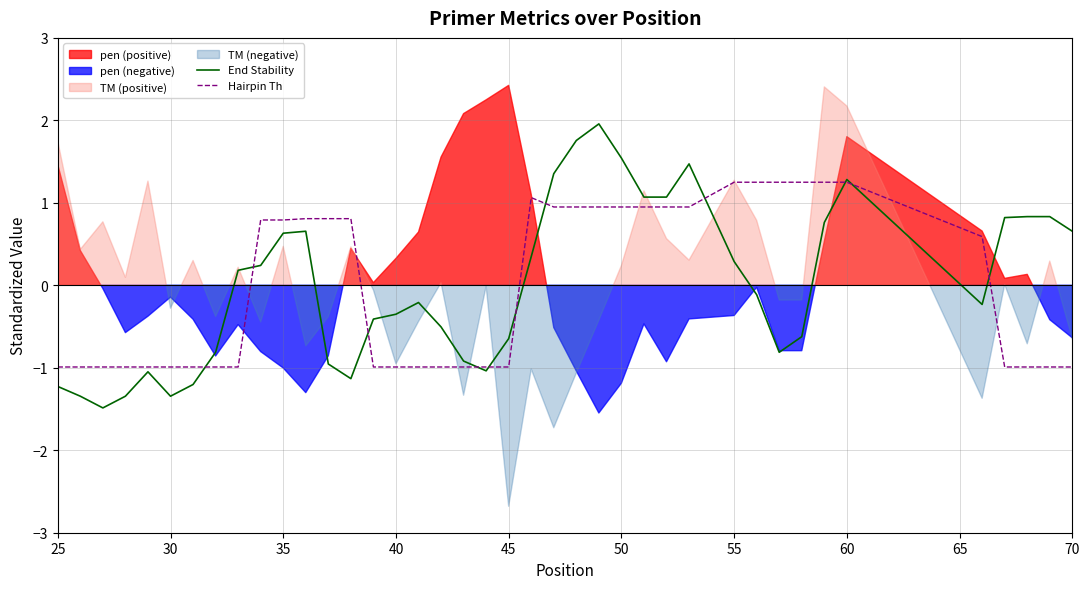

Is it true that Hairpin Th equals -1.0 at 45?

True